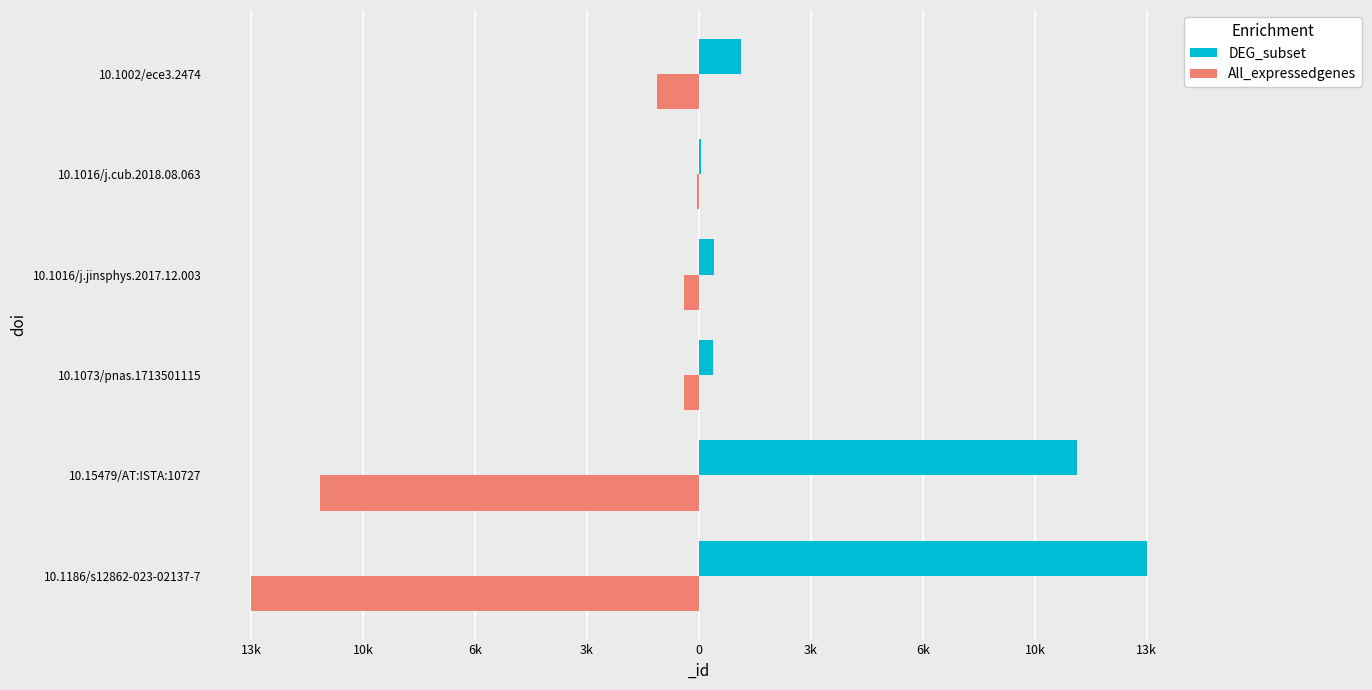

What is the greatest value displayed?

12696